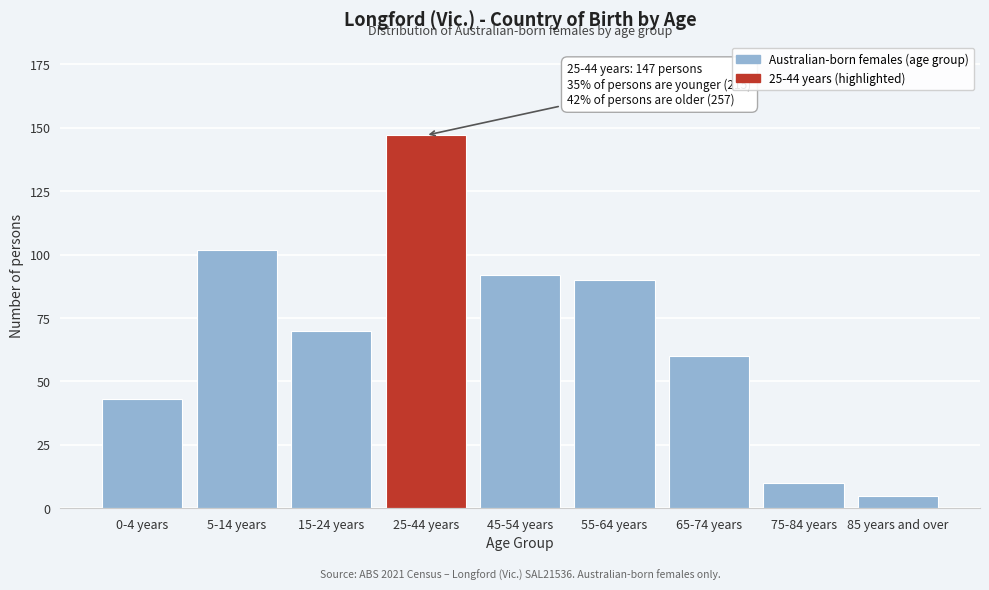

Reading left to right, list all the values displayed in this chart.

43	102	70	147	92	90	60	10	5